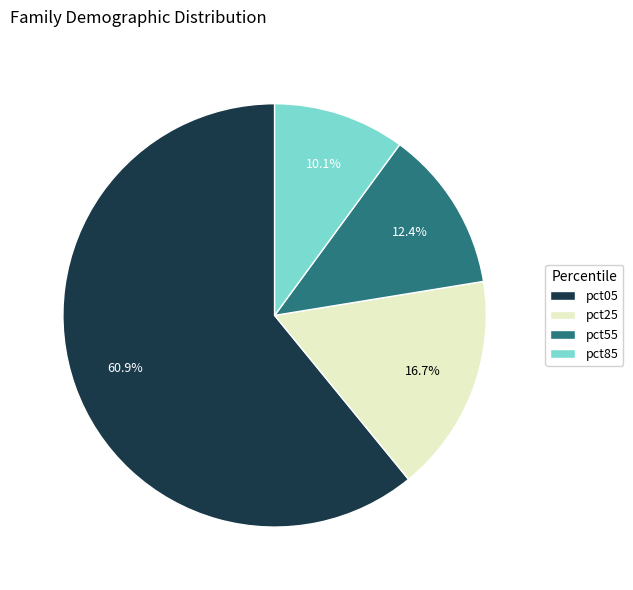

To the nearest percent, what percentage of the pie is pct25?

17%